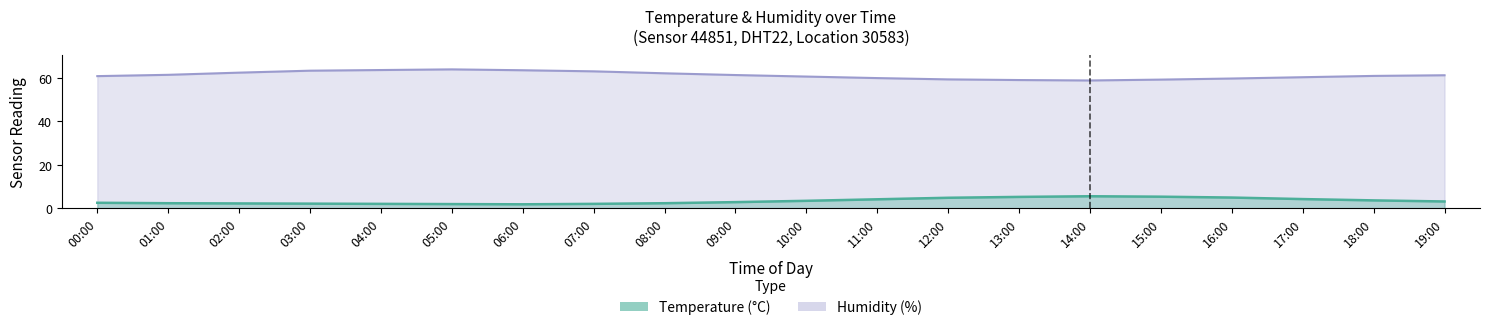

At which category does humidity reach its first local valley?

14:00